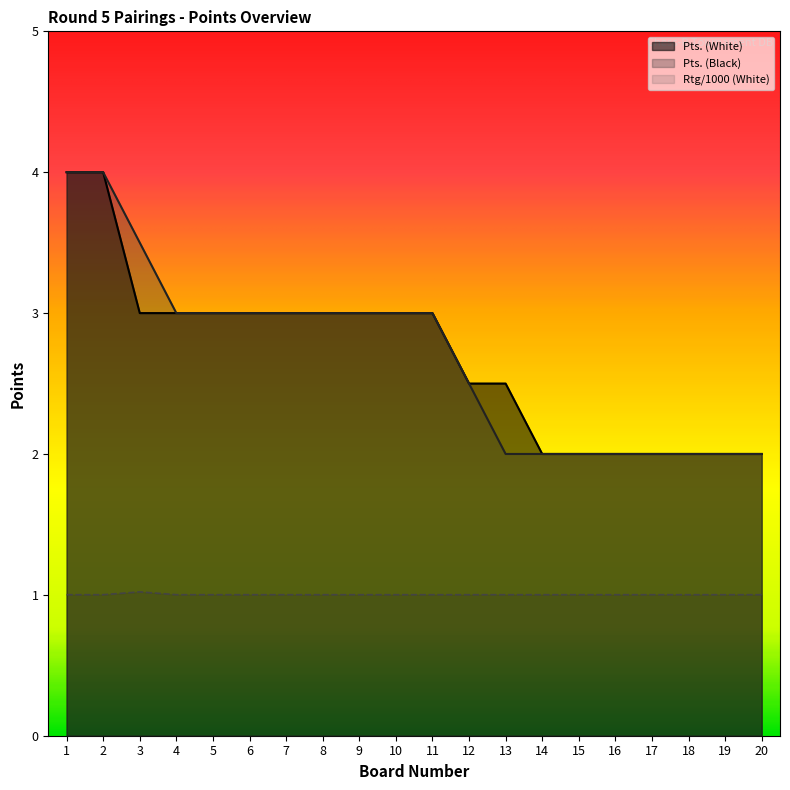

How many lines are shown in the chart?

3